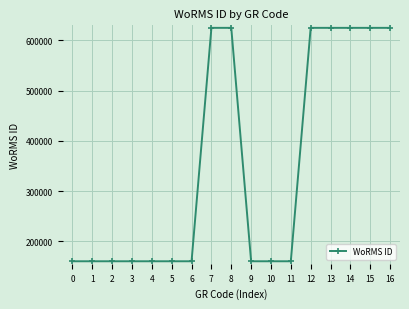

True or false: there are more than 0 points higher than both neighbors.

True